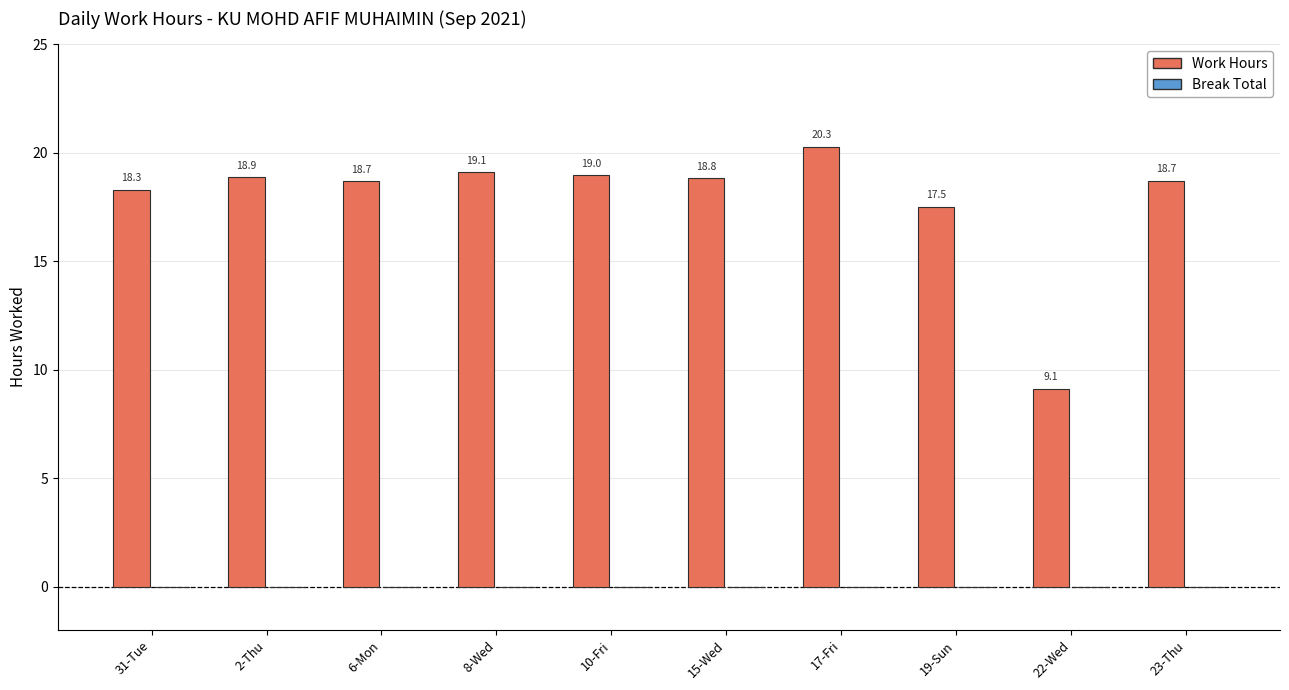

True or false: the data shows 12.7 at 6-Mon.

False